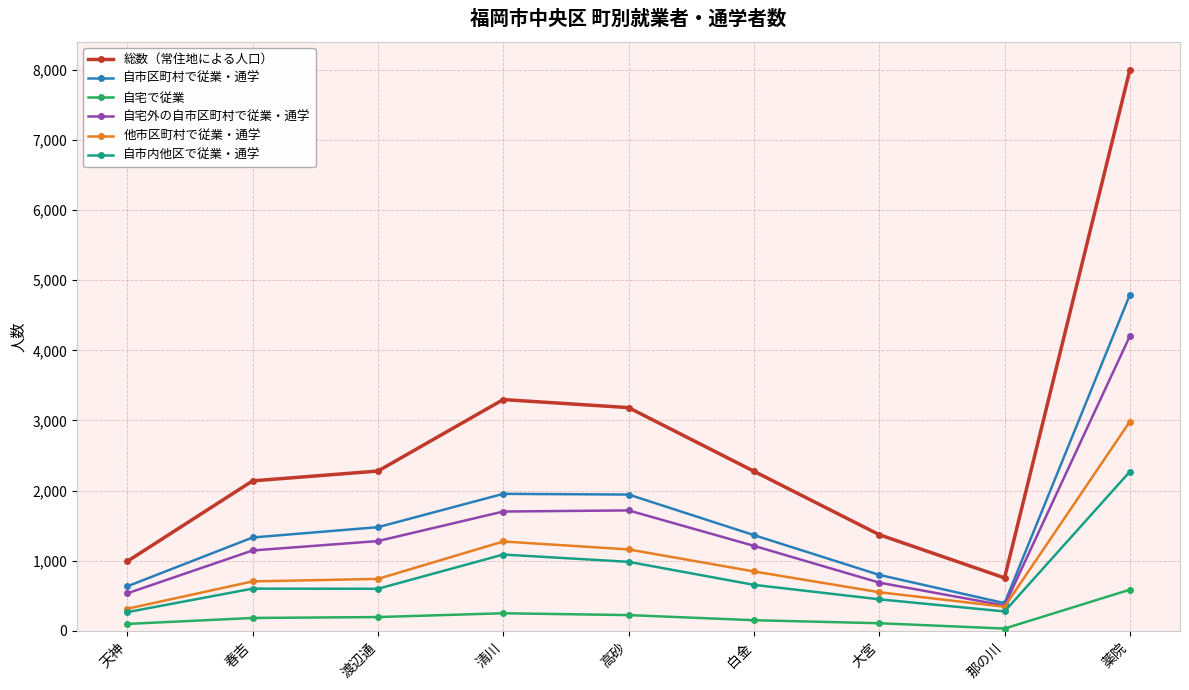

What is the difference between the second highest and minimum values in the 自宅で従業 series?

218